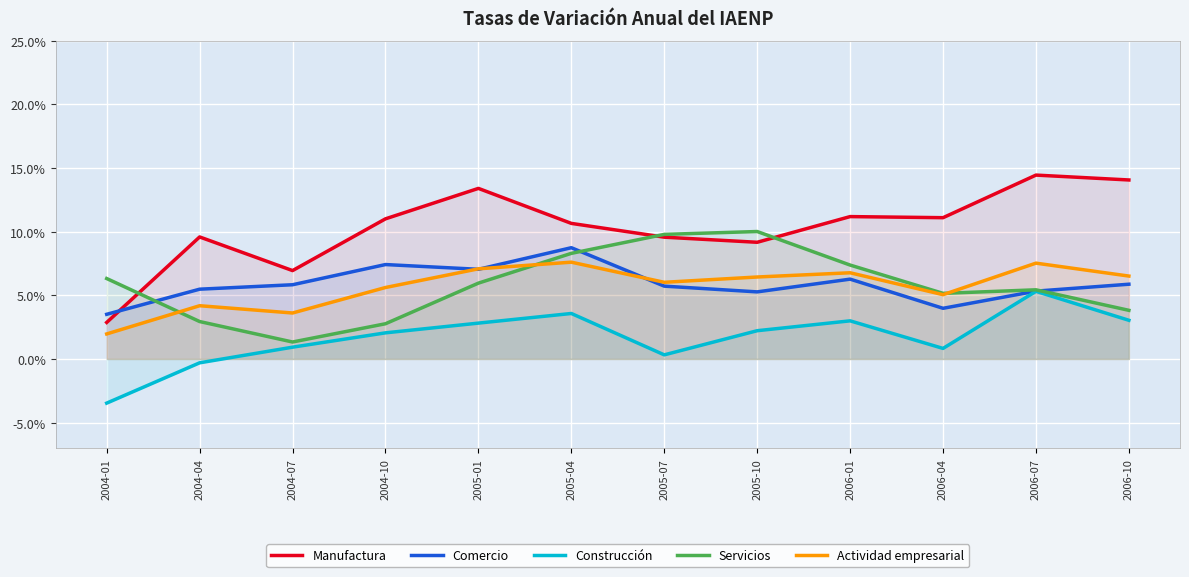

At which category does Comercio reach its first local peak?

2004-10